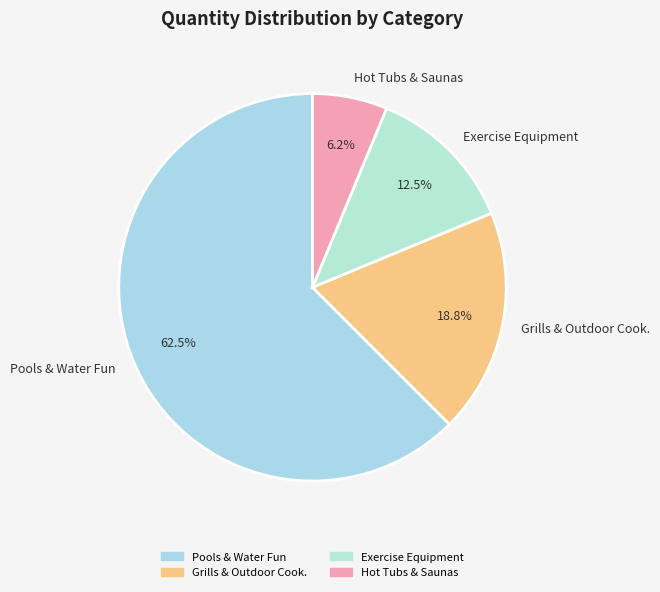

Which category accounts for the majority?

Pools & Water Fun